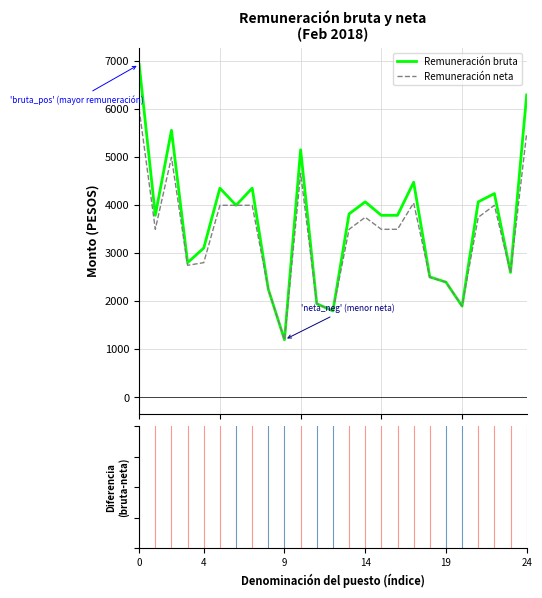

What is the average value of the Remuneración bruta series?

3650.1